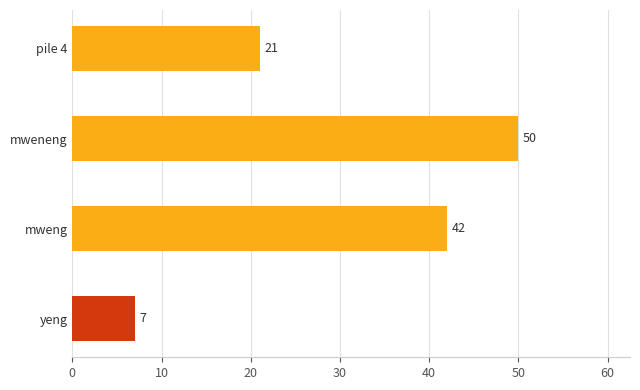

What is the value of the 3rd bar from the left?

50